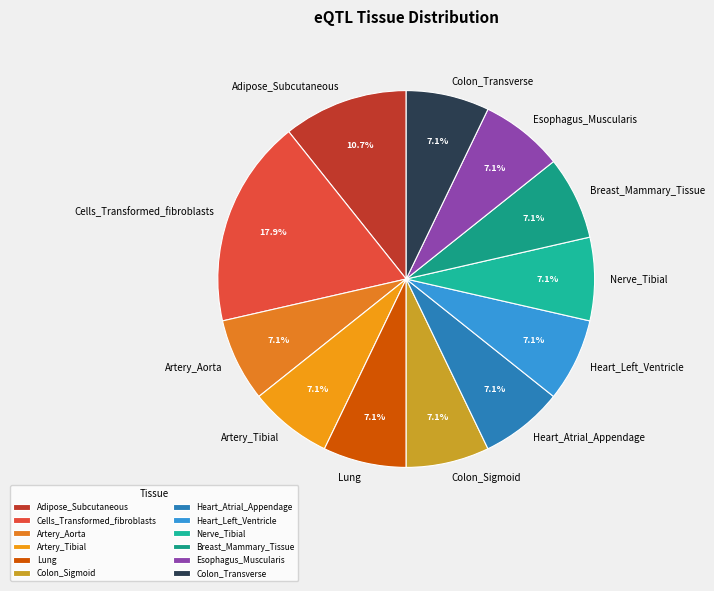

To the nearest percent, what is the difference between the largest and smallest slice percentages?

11%